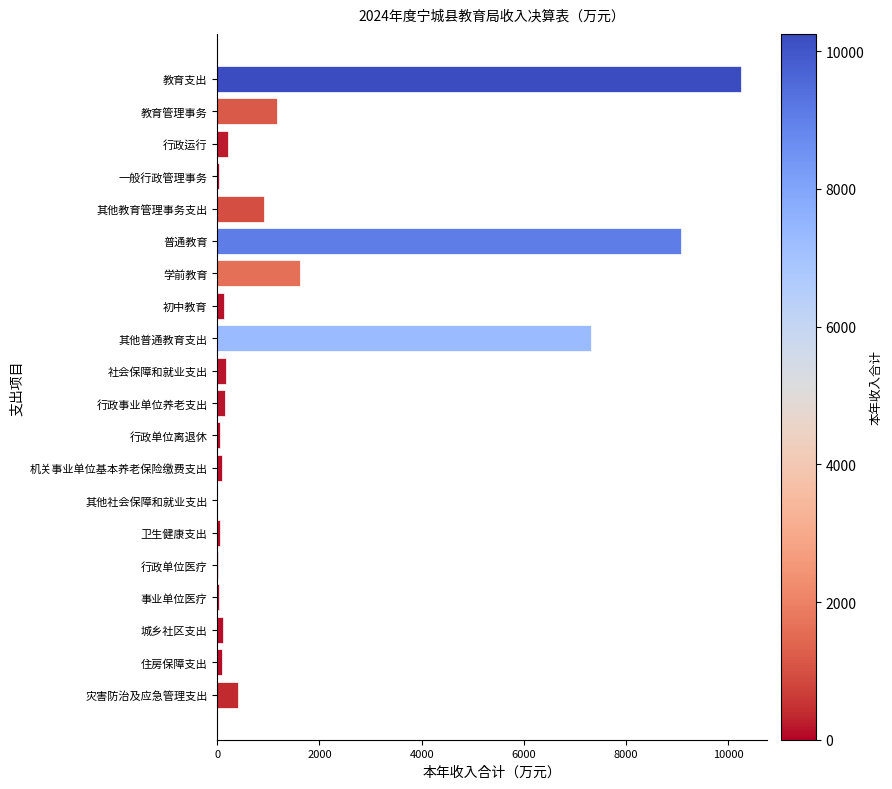

Which has a higher value, 一般行政管理事务 or 其他教育管理事务支出?

其他教育管理事务支出